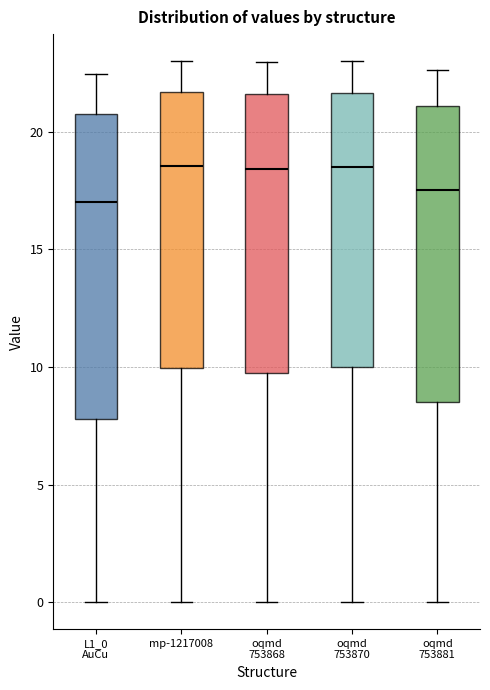

Where does the median line of the box for oqmd 753870 sit on the y-axis? The values are not printed on the chart, so give them approximately, as read against the axis.

18.5